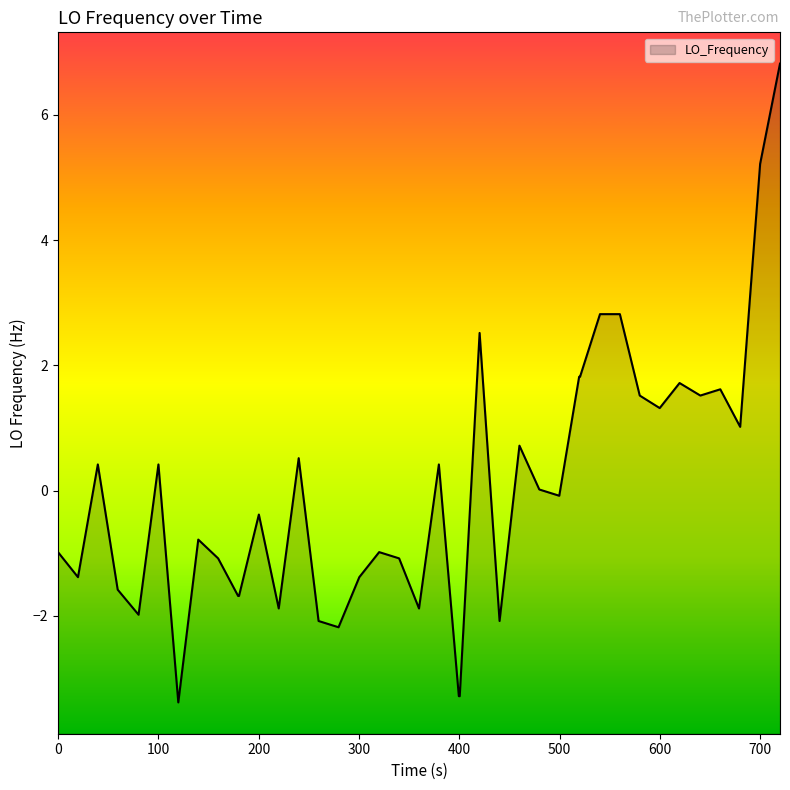

Reading left to right, list all the values displayed in this chart.

-1.0	-1.4	0.4	-1.6	-2.0	0.4	-3.4	-0.8	-1.1	-1.7	-1.7	-0.4	-1.9	0.5	-2.1	-2.2	-1.4	-1.0	-1.1	-1.9	0.4	-3.3	-3.3	2.5	-2.1	0.7	0.0	-0.1	1.8	1.8	2.8	2.8	1.5	1.3	1.7	1.5	1.6	1.0	5.2	6.8